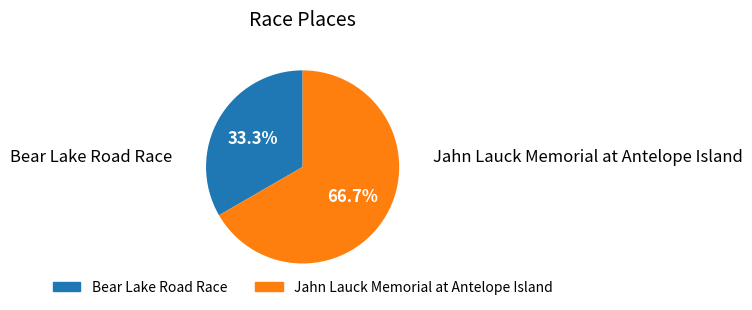

Is it true that Jahn Lauck Memorial at Antelope Island is 67% of the pie?

True